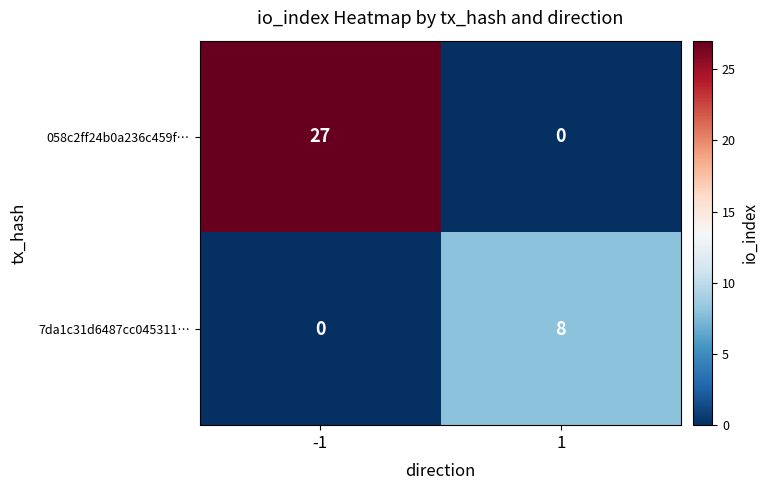

Which series has the largest total across all categories?

058c2ff24b0a236c459f…